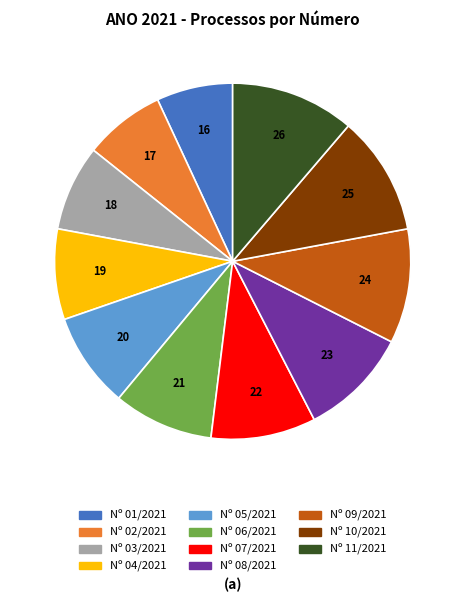

True or false: Nº 02/2021 accounts for 2% of the total.

False